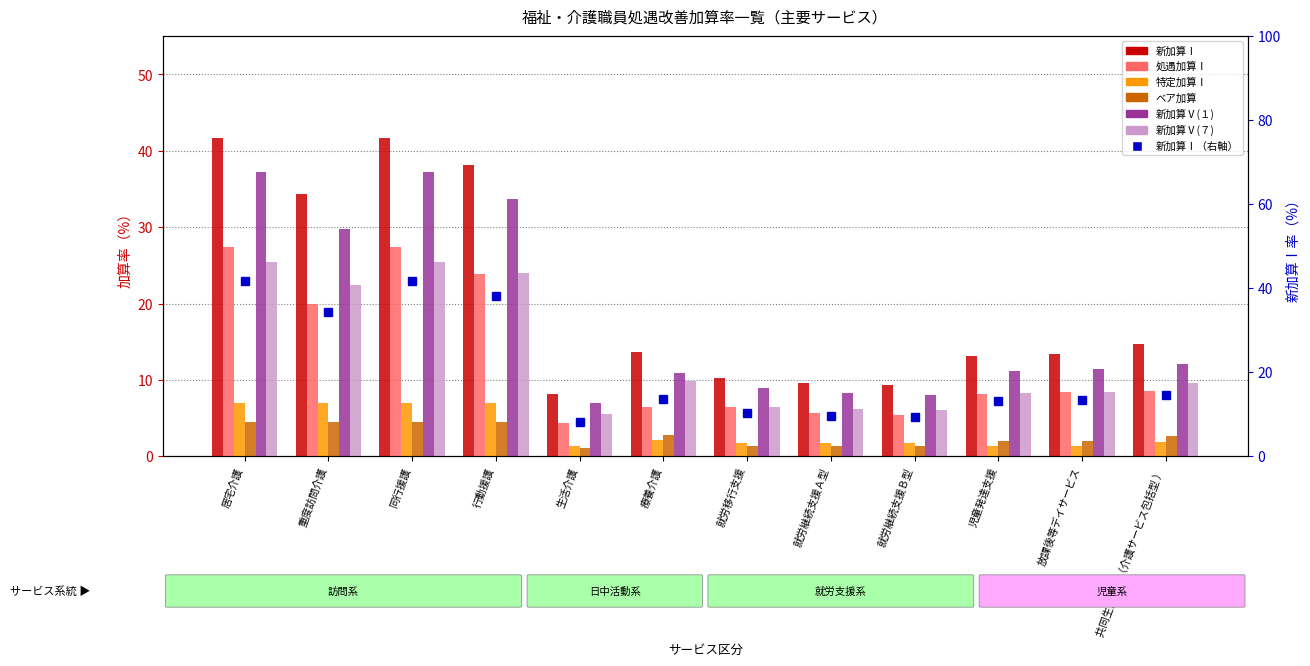

What is the highest value of the 処遇加算Ⅰ series?

27.4